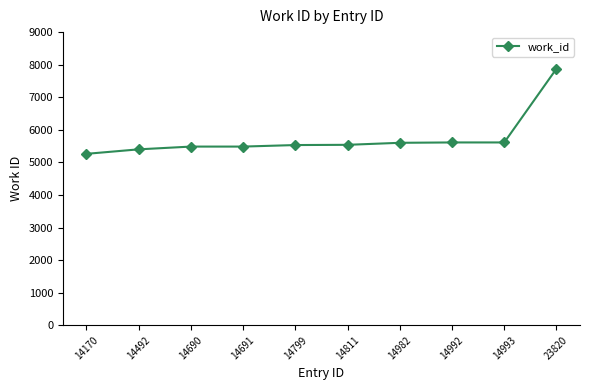

What is the value of the 4th point from the left?

5485